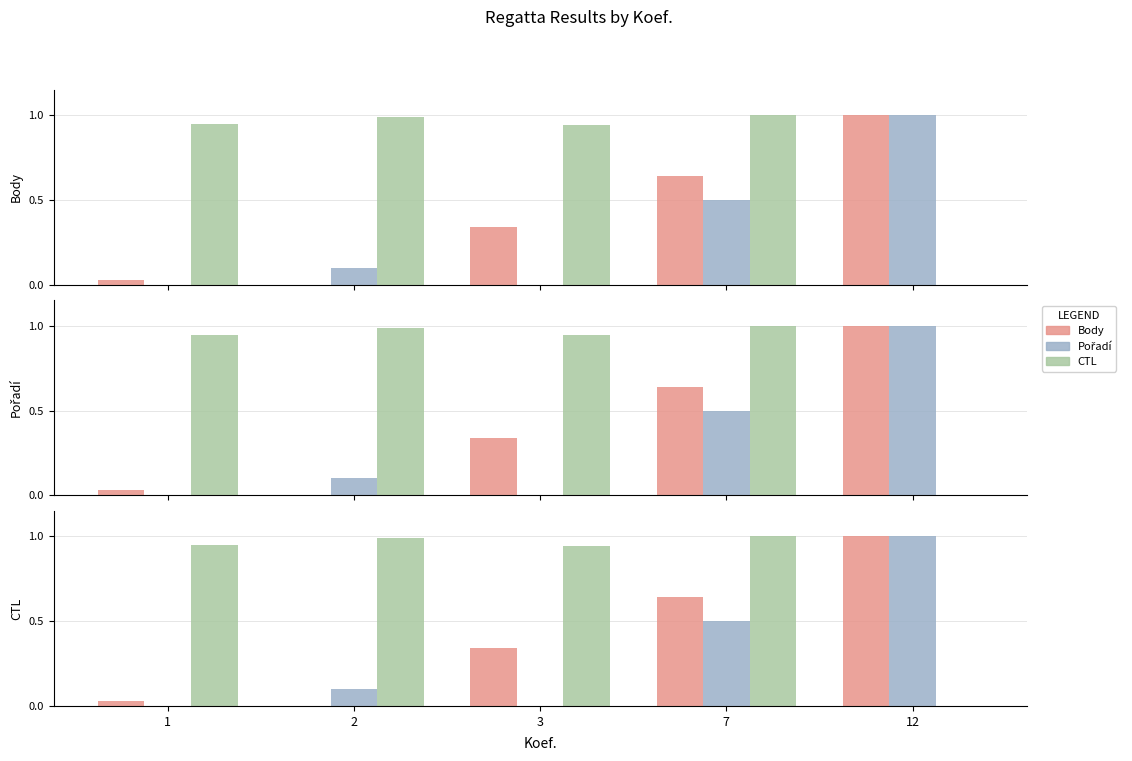

Which series has the largest total across all categories?

CTL